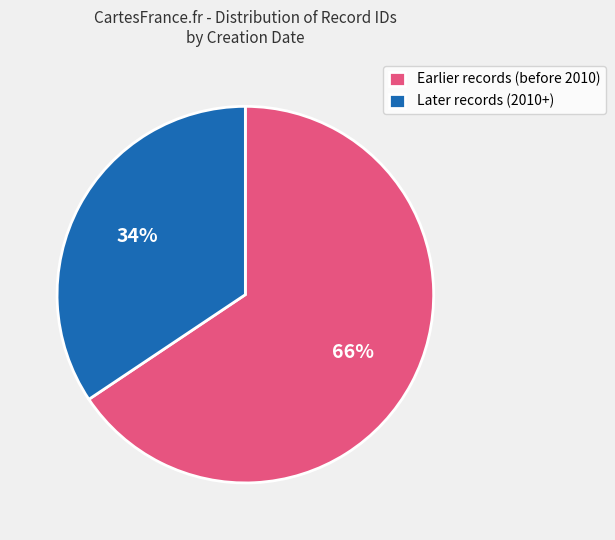

Count the number of slices in the pie.

2